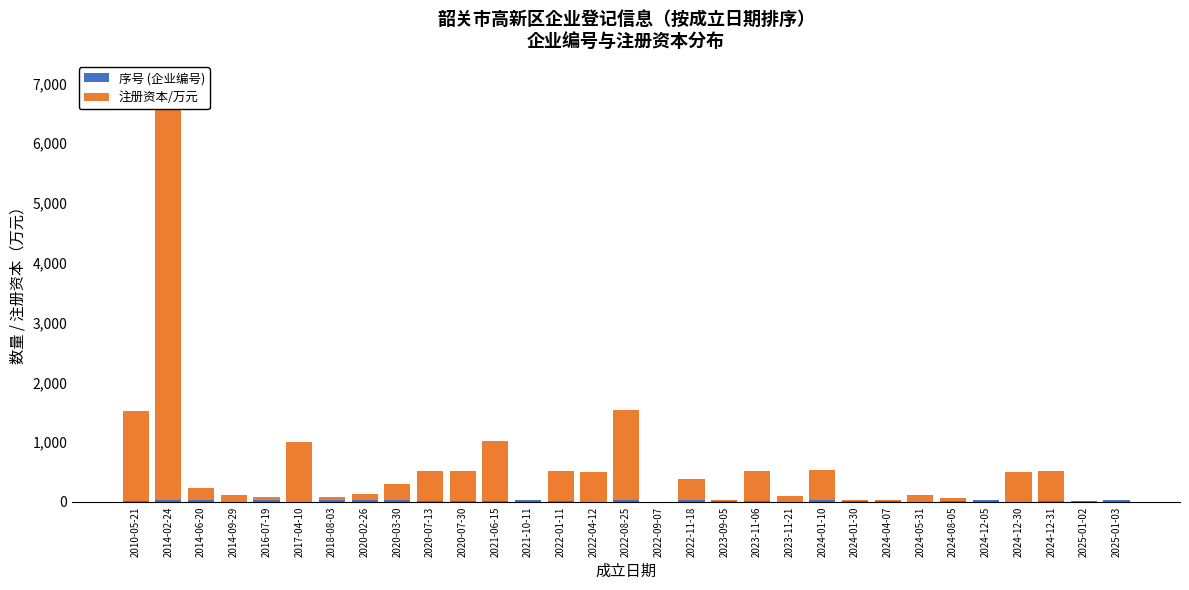

Rank the categories by 注册资本/万元 value from highest to lowest.

2014-02-24, 2010-05-21, 2022-08-25, 2017-04-10, 2021-06-15, 2020-07-13, 2020-07-30, 2022-01-11, 2022-04-12, 2023-11-06, 2024-01-10, 2024-12-30, 2024-12-31, 2022-11-18, 2020-03-30, 2014-06-20, 2014-09-29, 2024-05-31, 2020-02-26, 2023-11-21, 2016-07-19, 2018-08-03, 2024-08-05, 2023-09-05, 2024-01-30, 2024-04-07, 2024-12-05, 2025-01-03, 2021-10-11, 2022-09-07, 2025-01-02